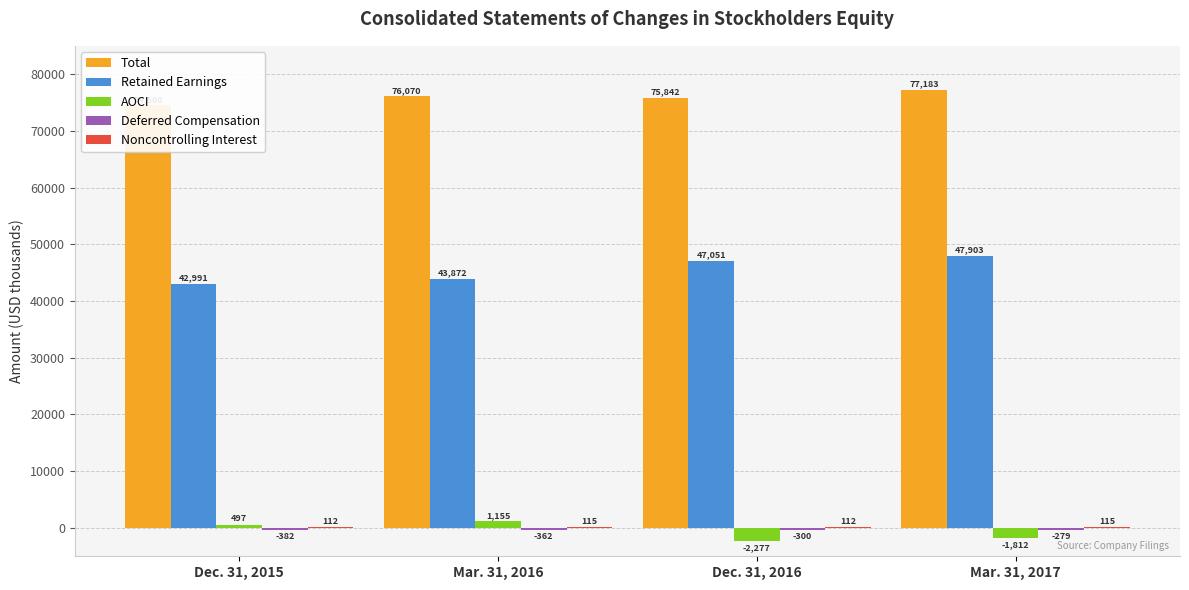

How many values in the AOCI series are below 497?

2